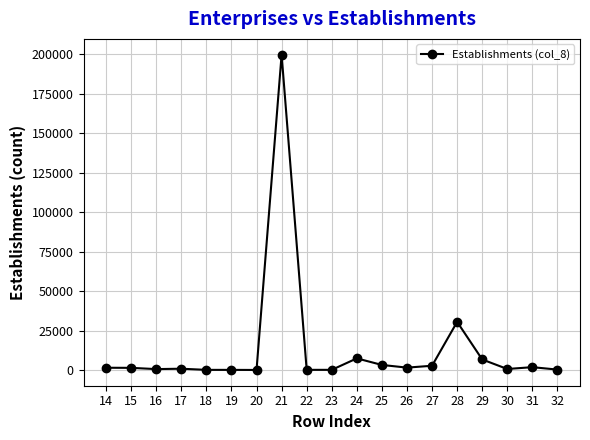

Approximately how many times larger is the value at 28 compared to 15?

22.6